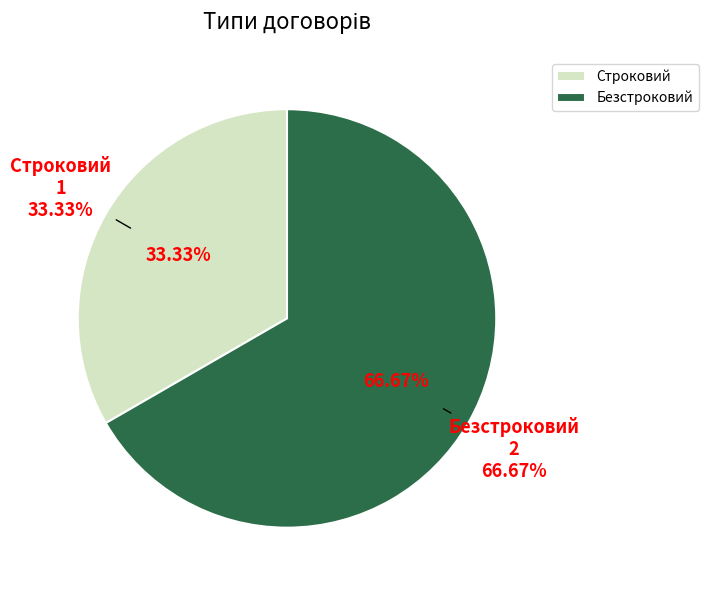

Does Безстроковий represent more than half of the total?

Yes